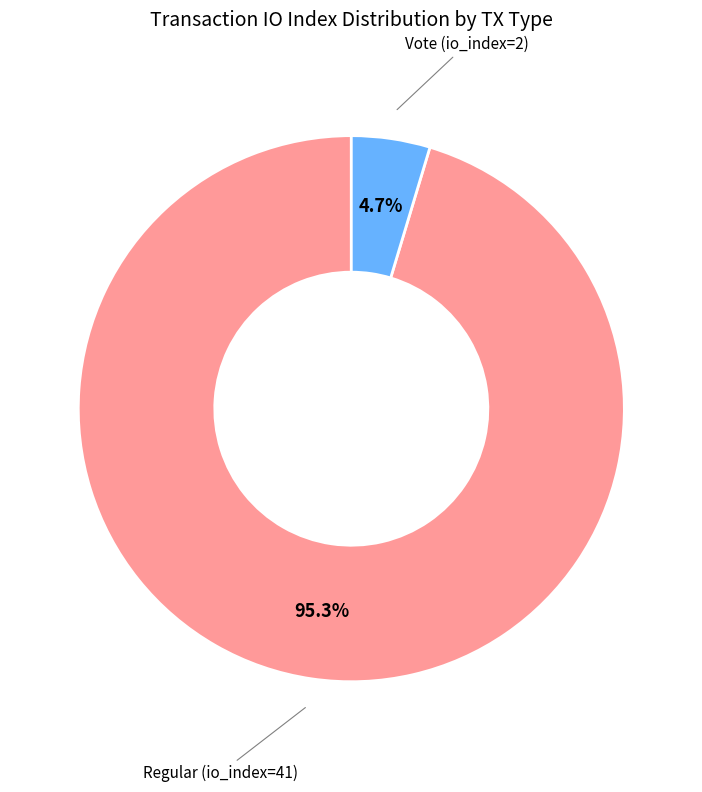

Does any single category account for the majority?

Yes